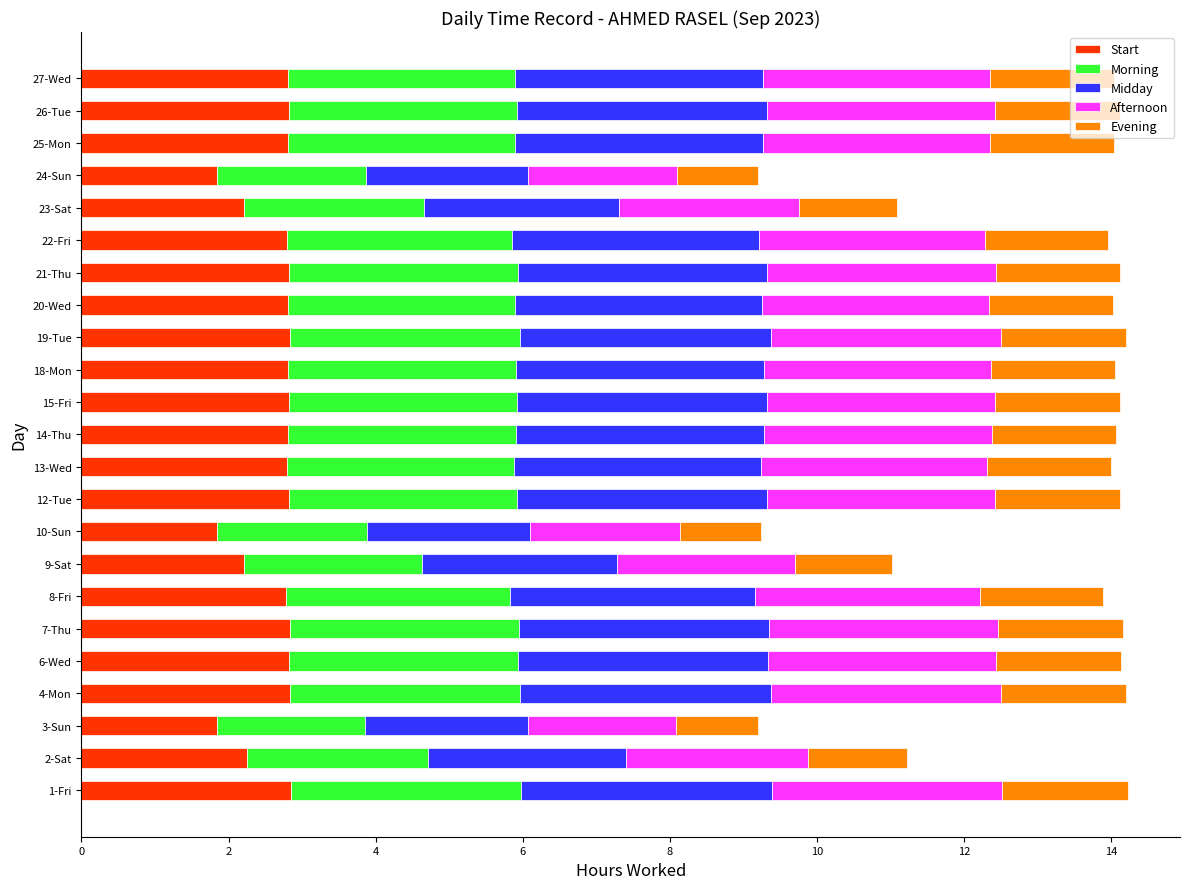

What is the total value across all series at 3-Sun?

9.2